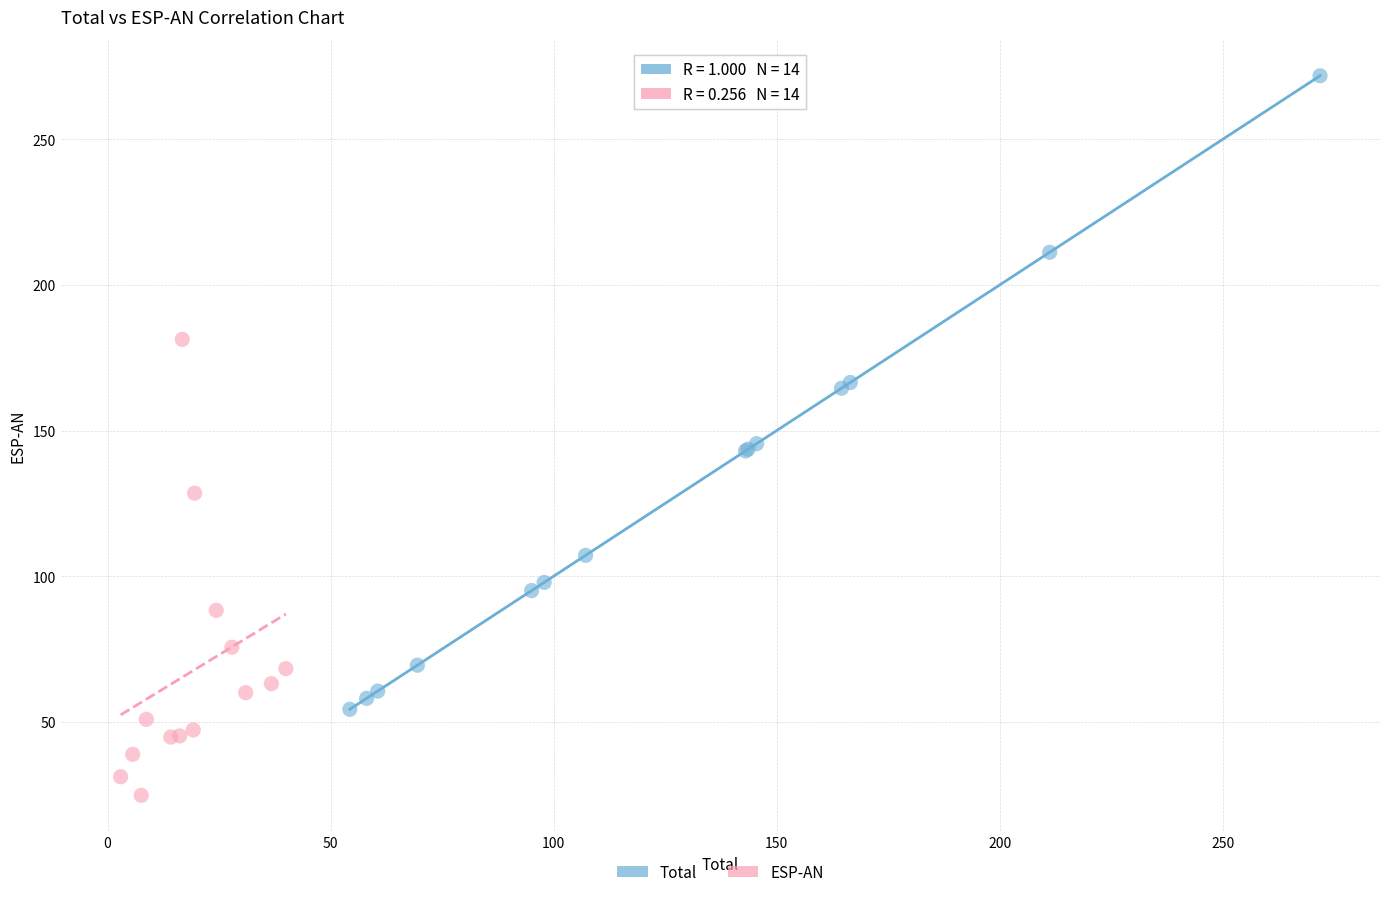

Which series contains the lowest Y value?

ESP-AN